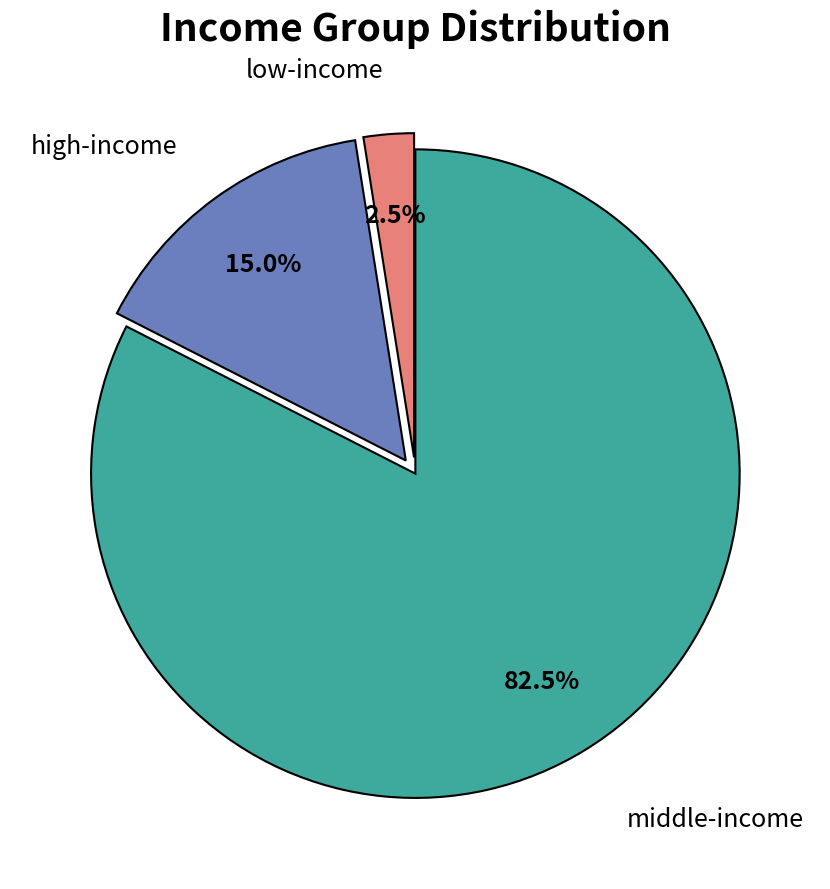

Is there any slice that represents more than half of the pie?

Yes